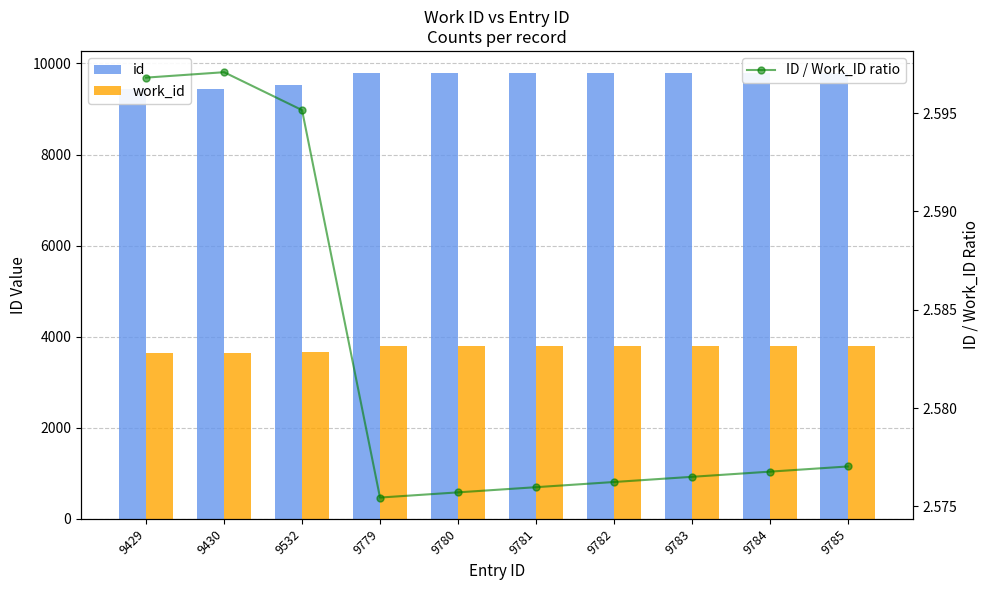

How many ID / Work_ID ratio values are between 2 and 3?

10